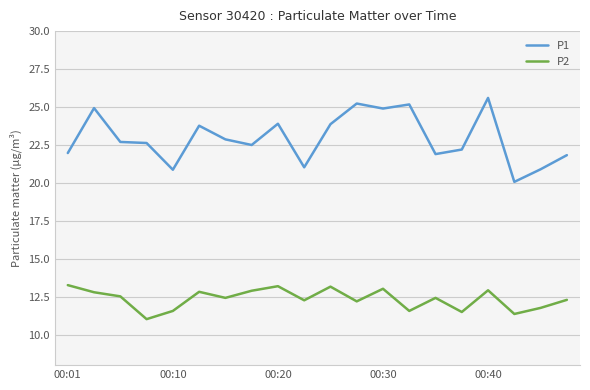

What is the difference between the maximum and minimum values in the P1 series?

5.5